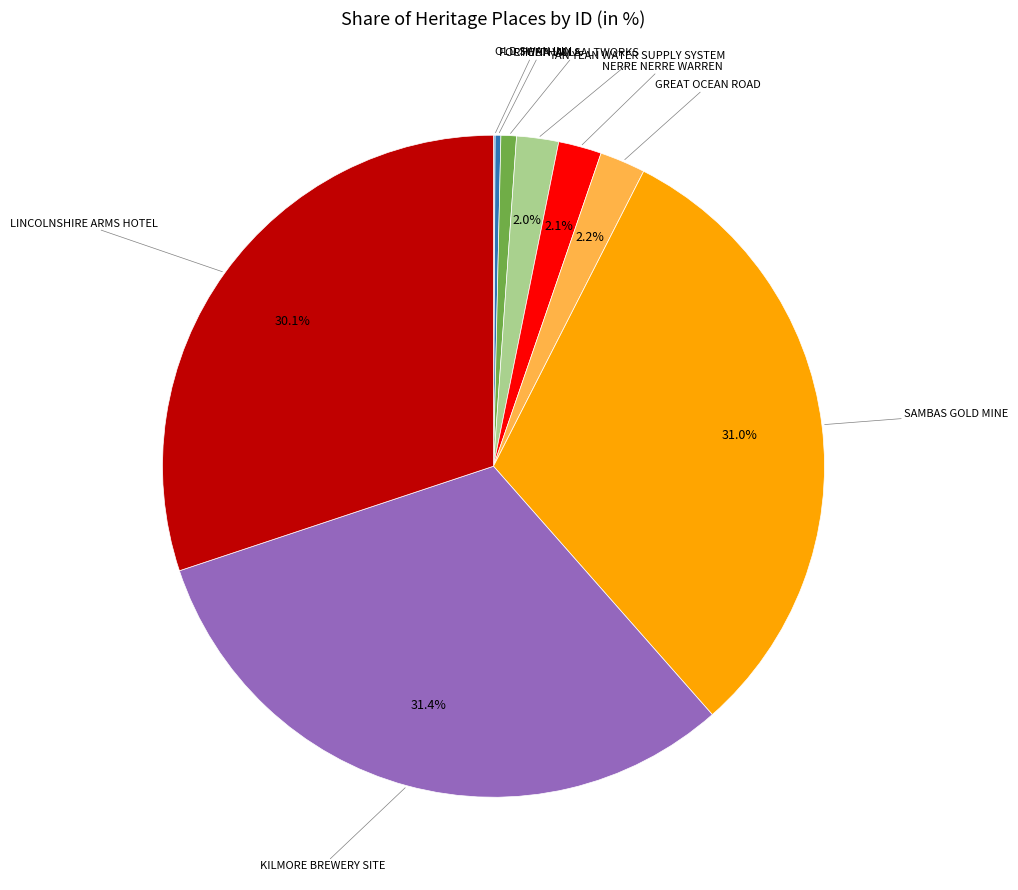

Does any single category account for the majority?

No